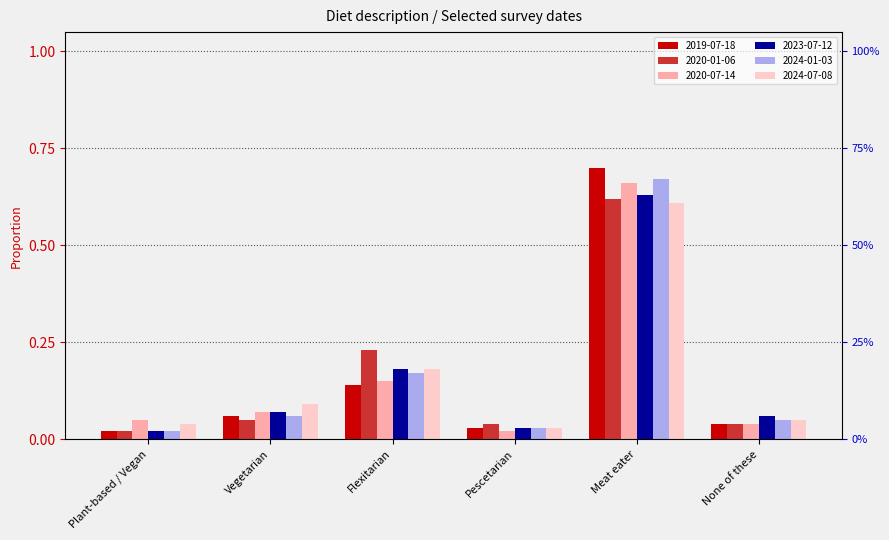

What is the difference between the maximum and minimum values in the 2019-07-18 series?

0.7